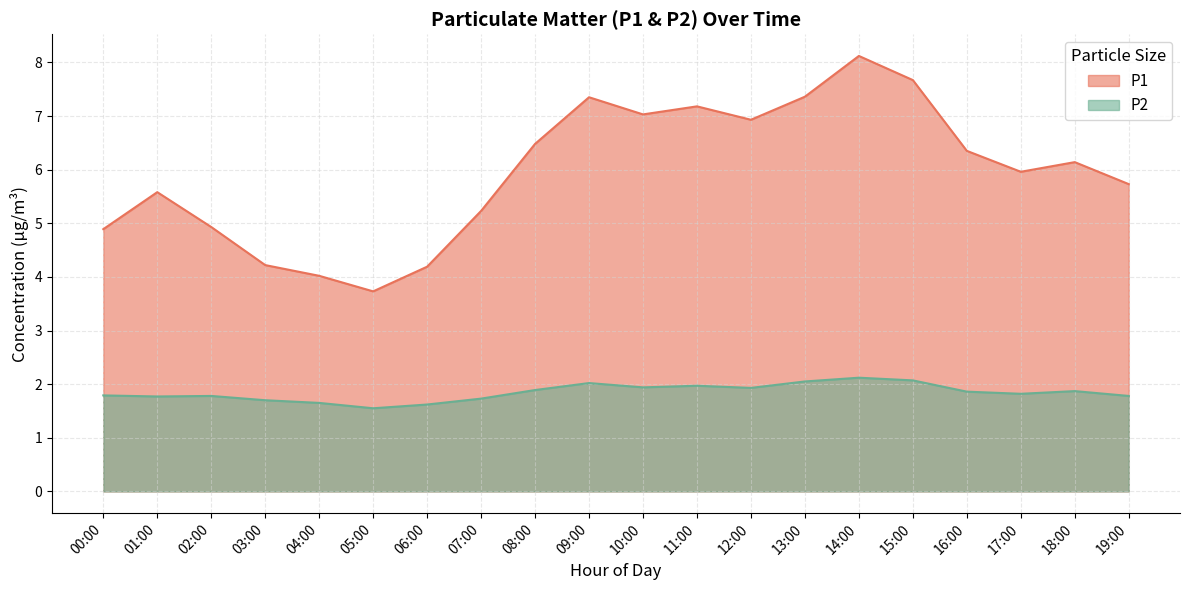

How many lines are shown in the chart?

2